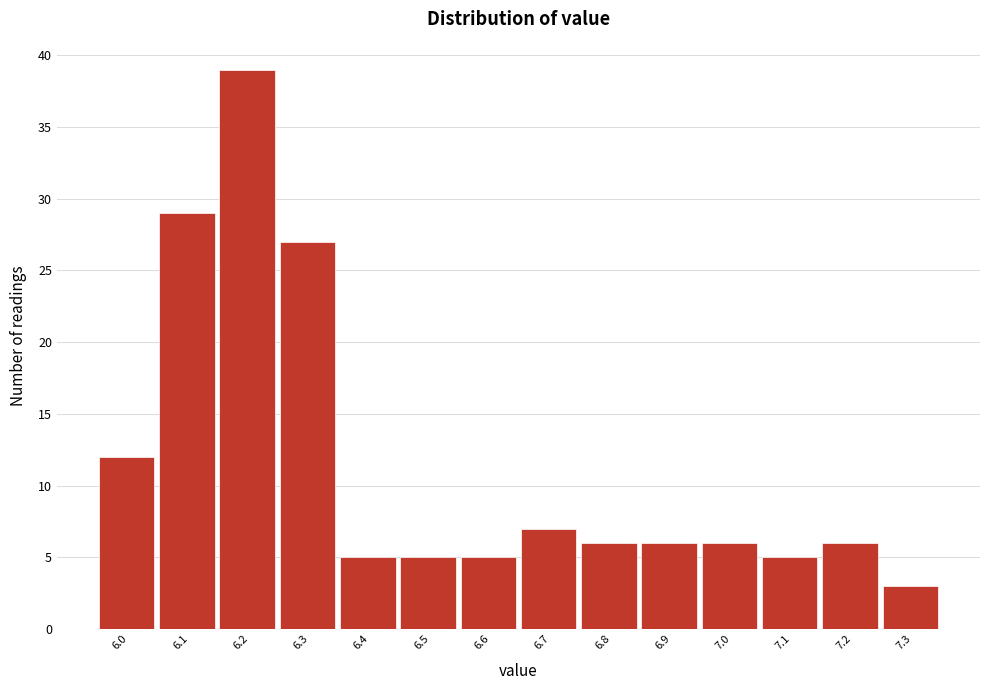

How tall is the bar that spans 6.55 to 6.65 on the x-axis? The values are not printed on the chart, so give them approximately, as read against the axis.

5